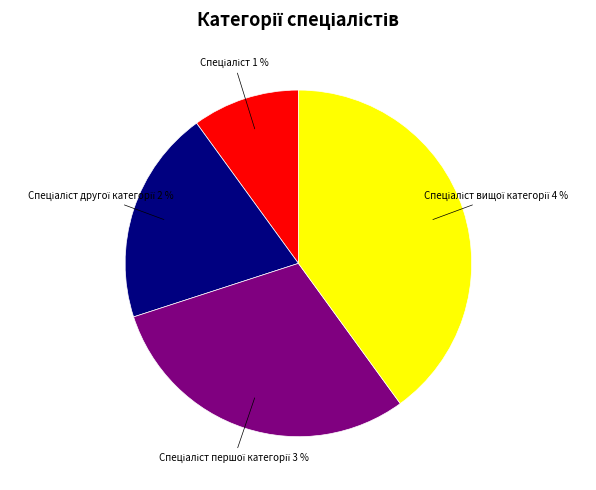

To the nearest percent, what percentage of the pie is Спеціаліст другої категорії?

20%